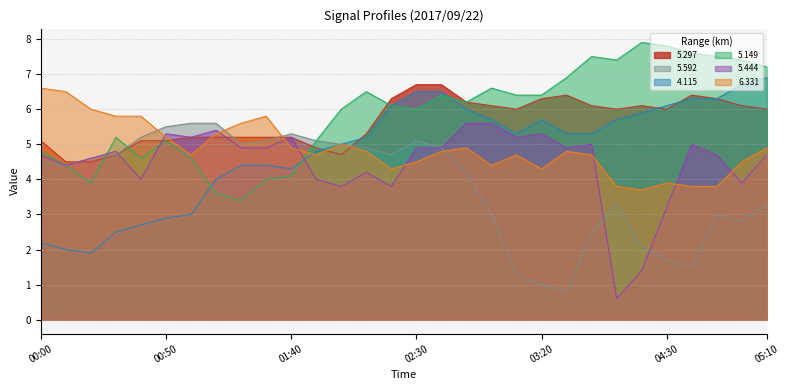

Which series has the largest total across all categories?

5.149